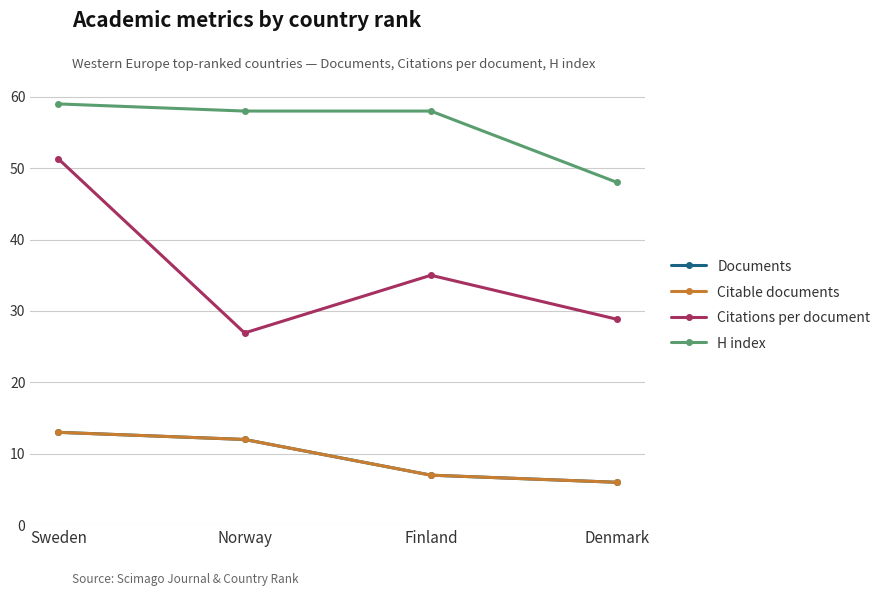

Where is Documents nearest to the value 9?

Finland